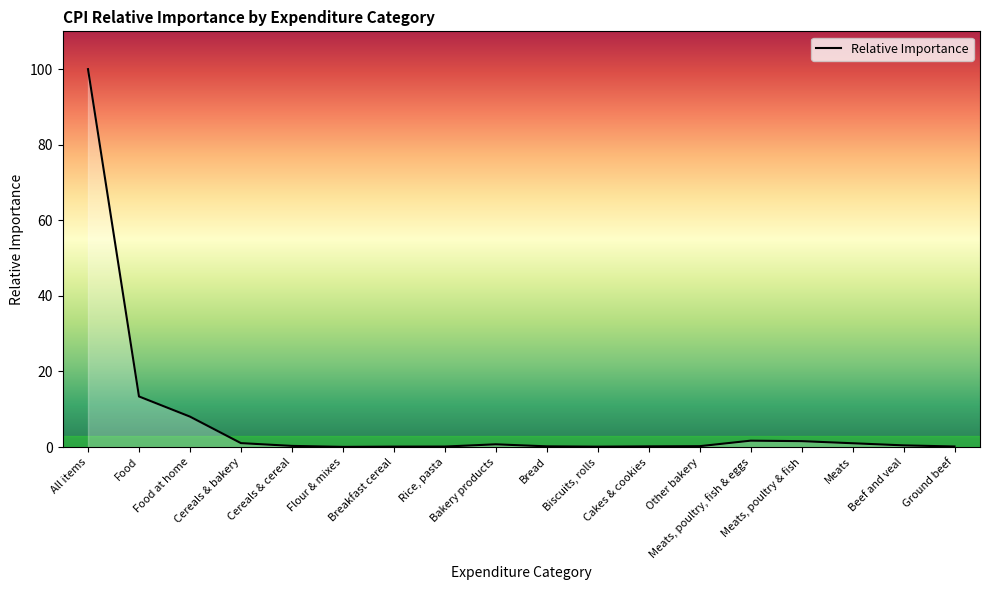

What position from the right is Cereals & bakery?

15